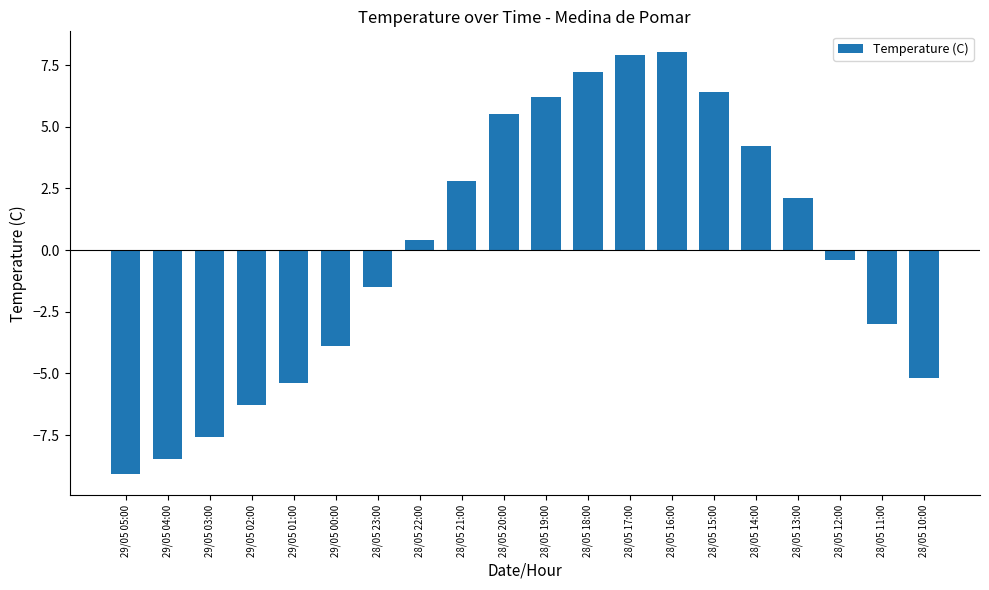

Is it true that the value at 28/05 22:00 is 0.4?

True